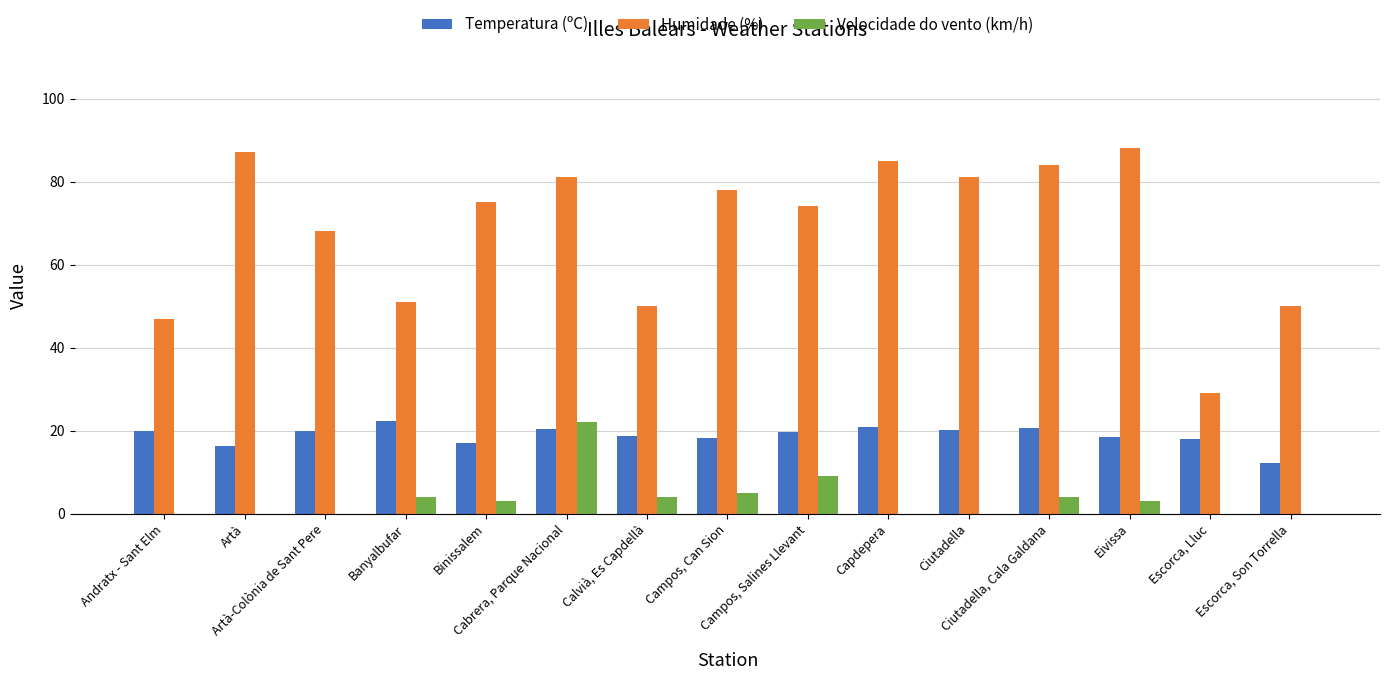

What is the greatest value displayed?

88.0